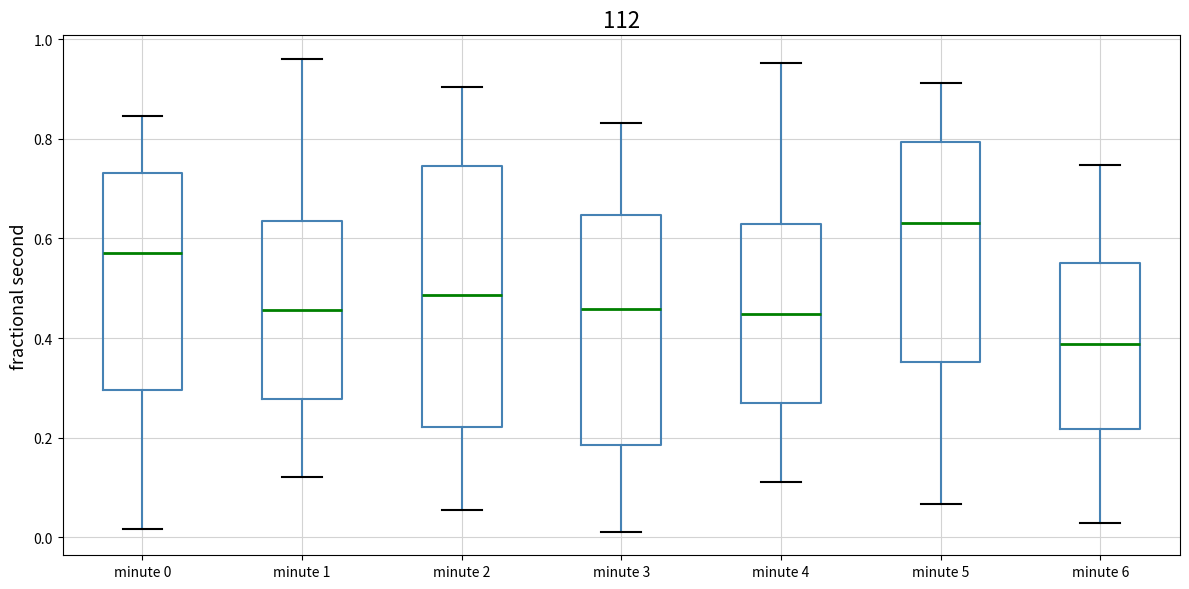

Where does the upper whisker of the box for minute 3 end on the y-axis? The values are not printed on the chart, so give them approximately, as read against the axis.

0.84